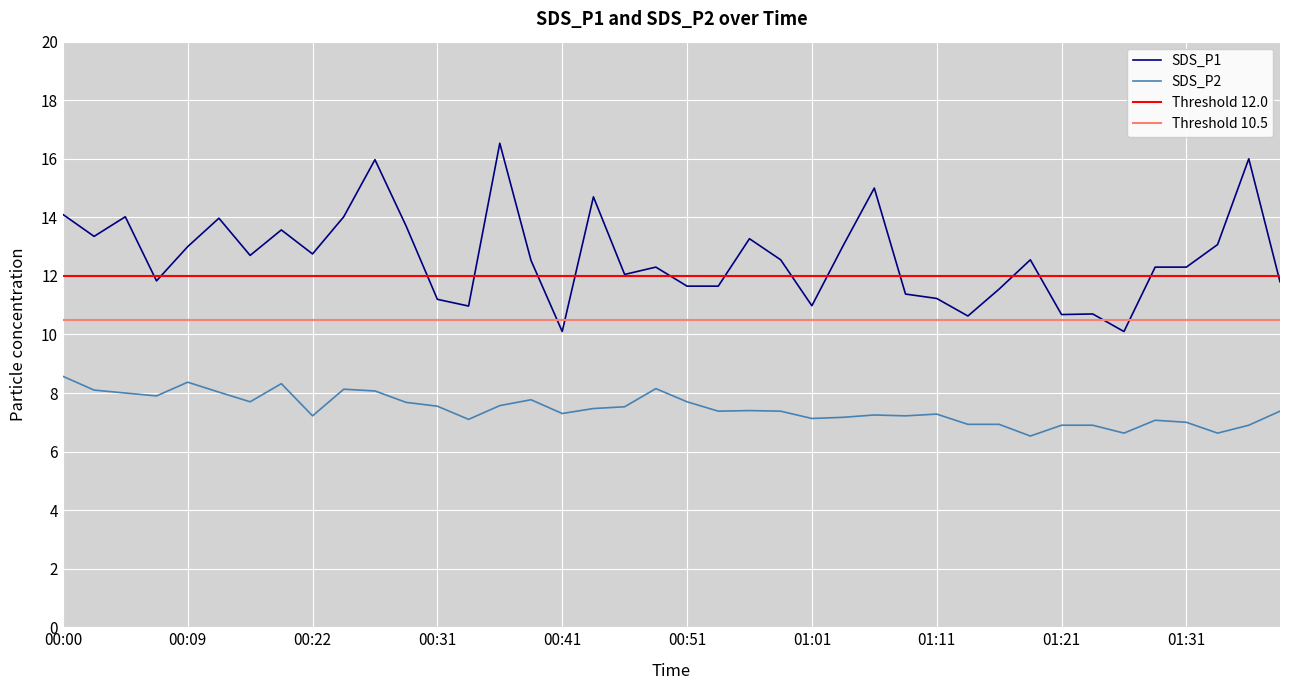

What is the label of the 12th point from the right?

01:11